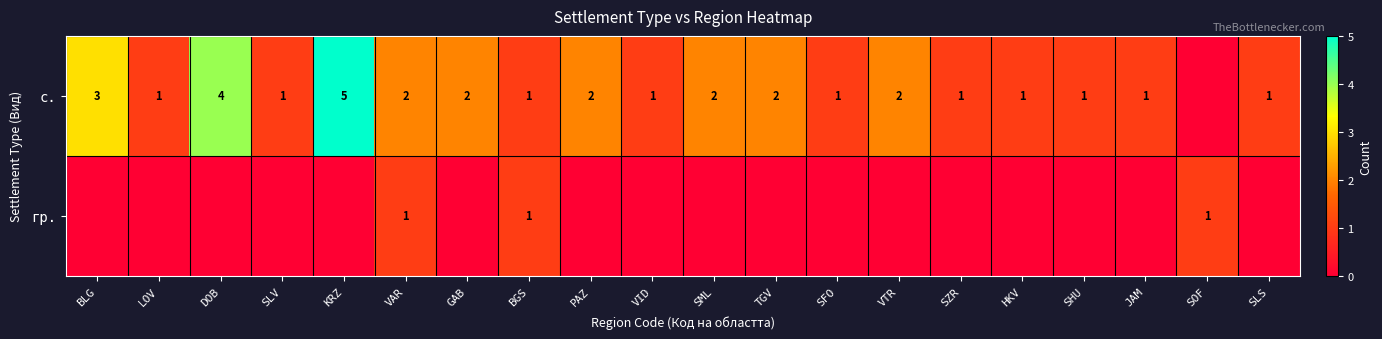

Which category has the lowest value across all series?

SOF